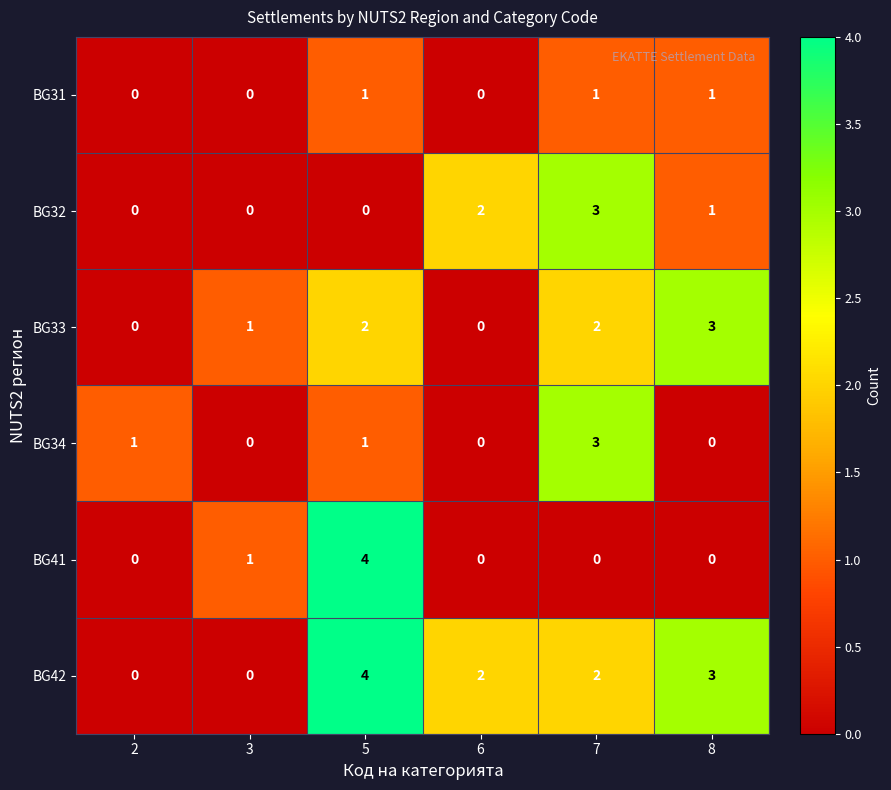

At which category is the sum across all series the highest?

5